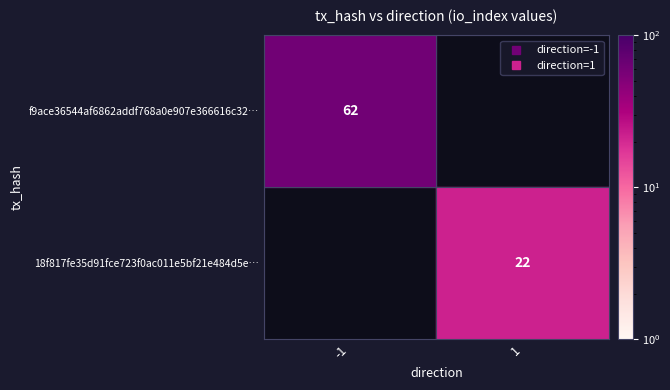

Which series has the widest spread of values?

f9ace36544af6862addf768a0e907e366616c32…